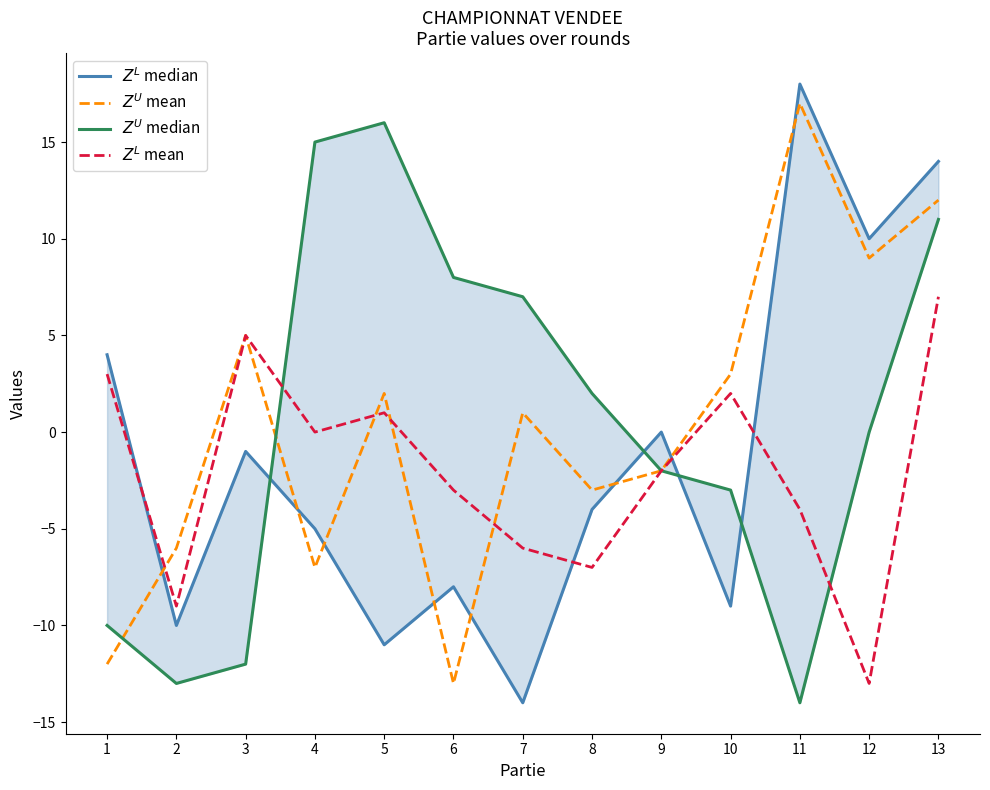

What are all the series names shown in the legend?

$Z^L$ median, $Z^U$ mean, $Z^U$ median, $Z^L$ mean